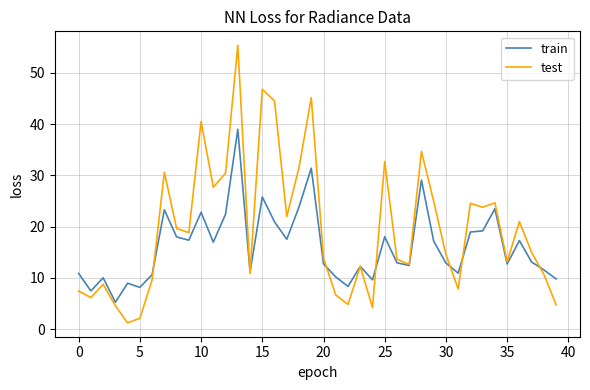

Which series has the largest total across all categories?

test